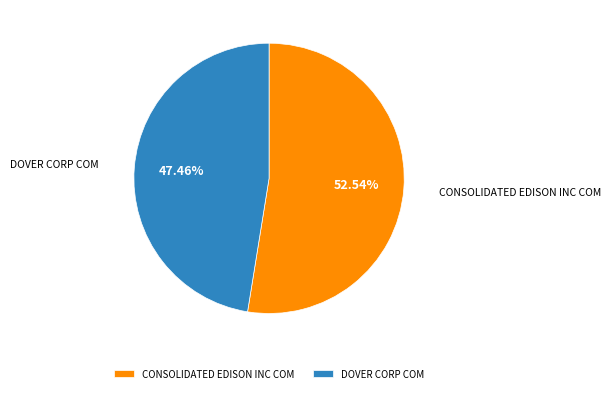

To the nearest percent, what percentage of the pie is DOVER CORP COM?

47%